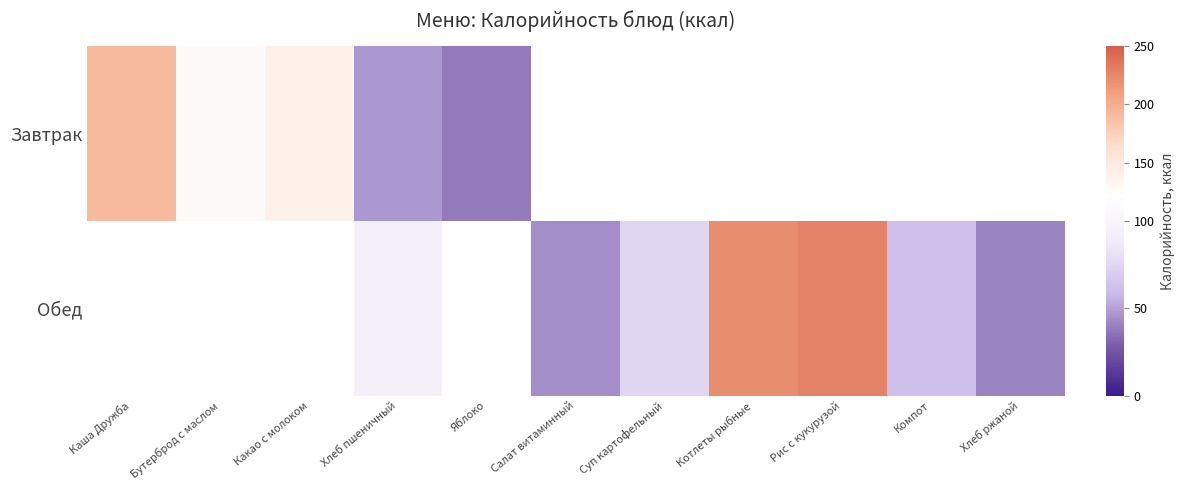

Where does the Обед series first go above 94?

Хлеб пшеничный